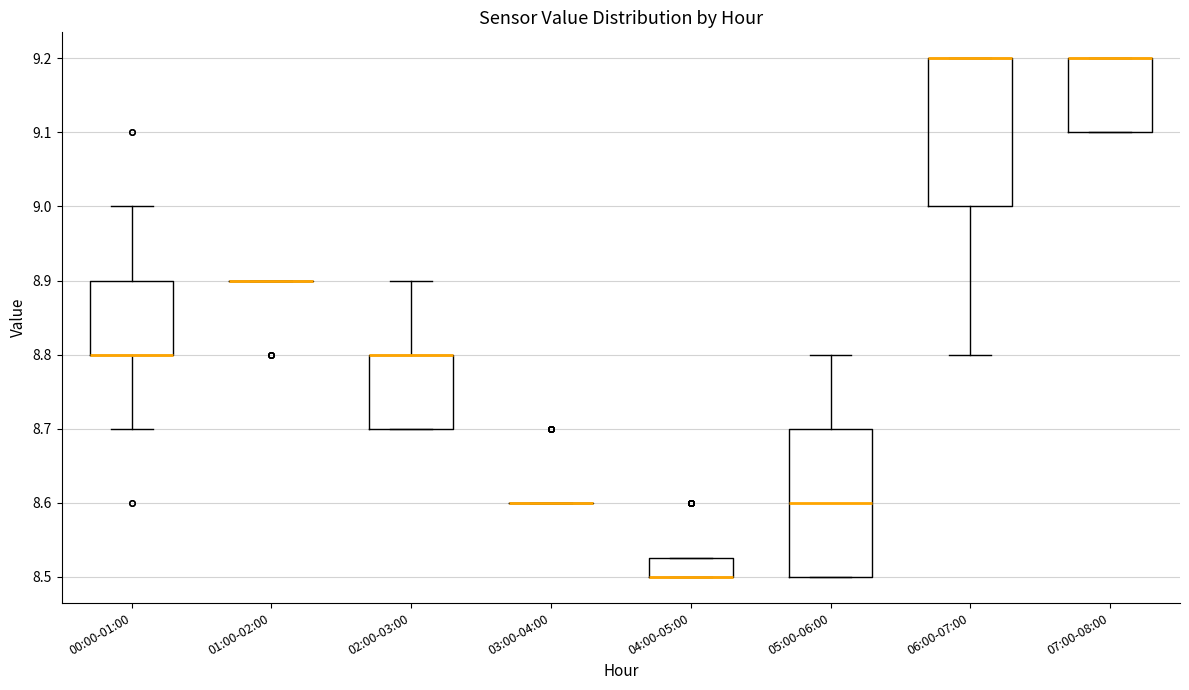

Reading left to right, read every box against the y-axis: the position of its median line, the range the box covers, and the ends of its whiskers. The values are not printed on the chart, so give them approximately, as read against the axis.

00:00-01:00: median 8.80 (drawn on the box's lower edge), box 8.80 to 8.90, whiskers 8.70 to 9.00
01:00-02:00: box collapsed to a line at 8.90, whiskers 8.90 to 8.90
02:00-03:00: median 8.80 (drawn on the box's upper edge), box 8.70 to 8.80, whiskers 8.70 to 8.90
03:00-04:00: box collapsed to a line at 8.60, whiskers 8.60 to 8.60
04:00-05:00: median 8.50 (drawn on the box's lower edge), box 8.50 to 8.53, whiskers 8.50 to 8.53
05:00-06:00: median 8.60, box 8.50 to 8.70, whiskers 8.50 to 8.80
06:00-07:00: median 9.20 (drawn on the box's upper edge), box 9.00 to 9.20, whiskers 8.80 to 9.20
07:00-08:00: median 9.20 (drawn on the box's upper edge), box 9.10 to 9.20, whiskers 9.10 to 9.20